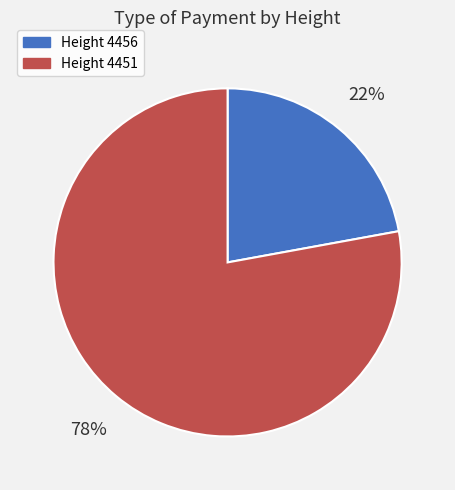

How many segments does this pie chart have?

2